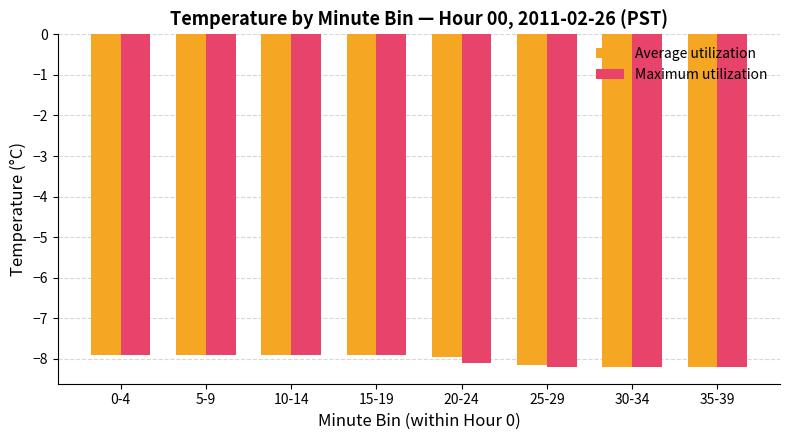

Count the number of data series in this chart.

2